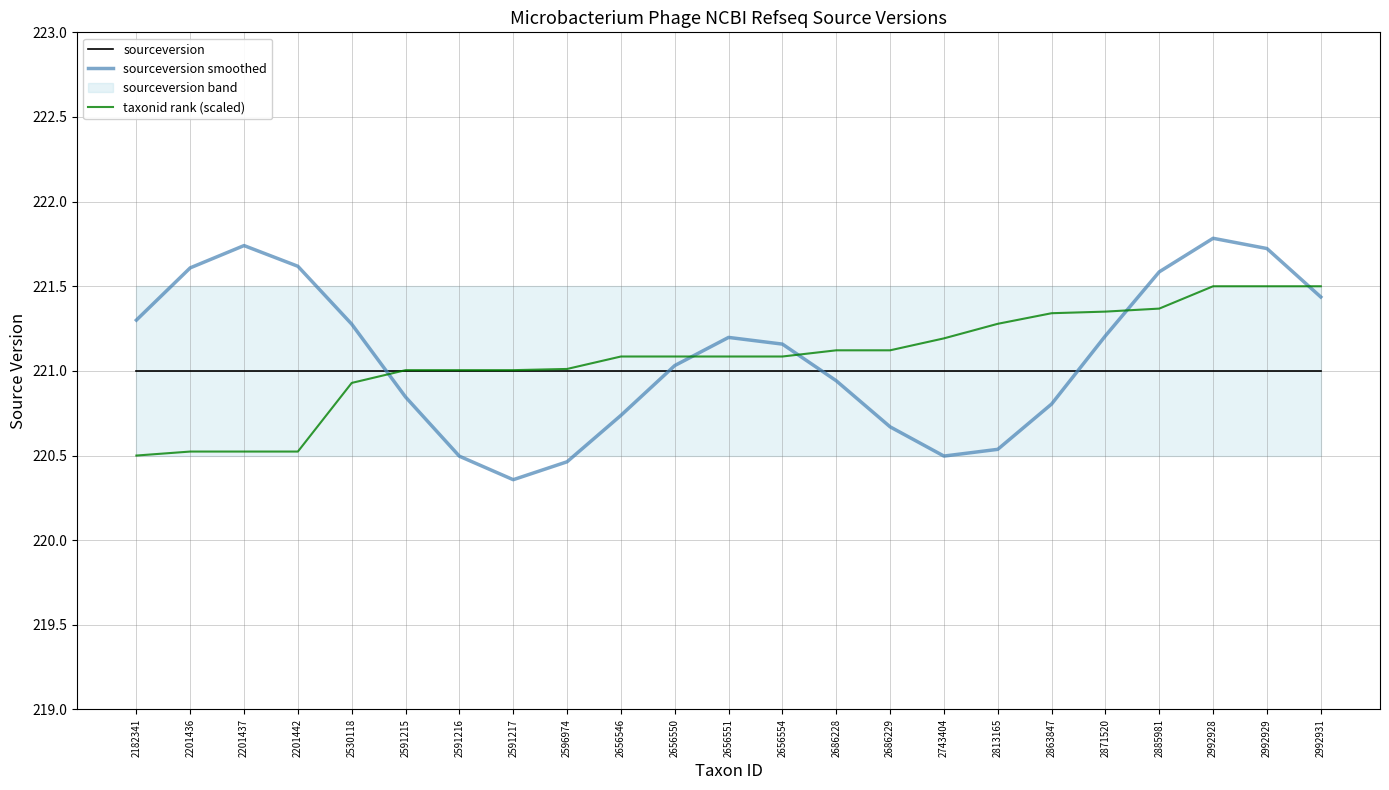

Which series changed the most between 2201442 and 2591216?

sourceversion smoothed